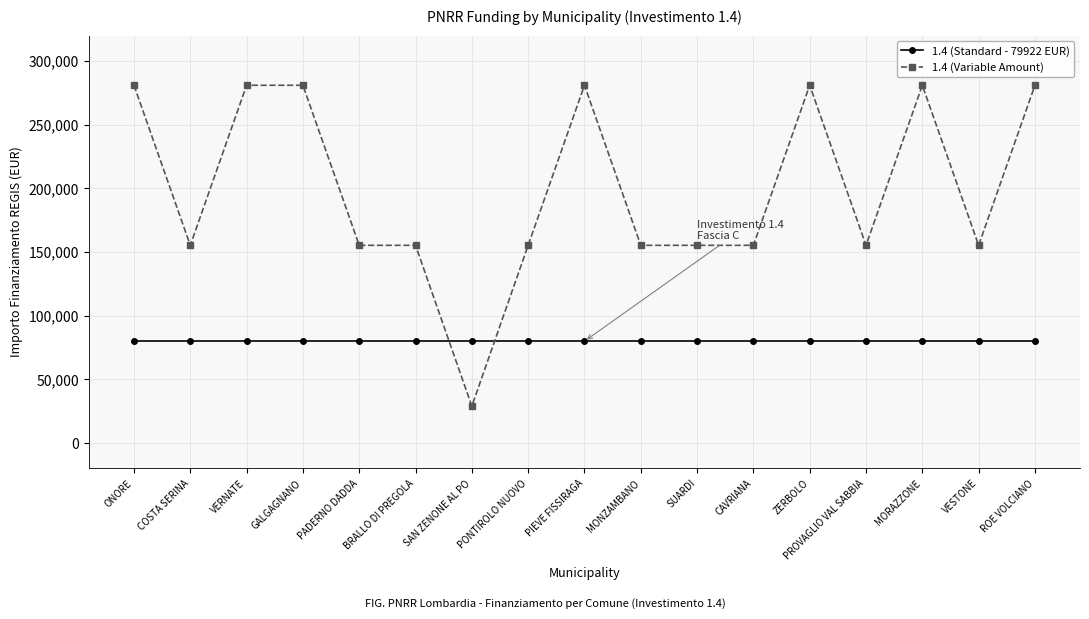

Reading left to right, what are all the values shown in this chart?

1.4 (Standard - 79922 EUR): 79922	79922	79922	79922	79922	79922	79922	79922	79922	79922	79922	79922	79922	79922	79922	79922	79922
1.4 (Variable Amount): 280932	155234	280932	280932	155234	155234	28902	155234	280932	155234	155234	155234	280932	155234	280932	155234	280932